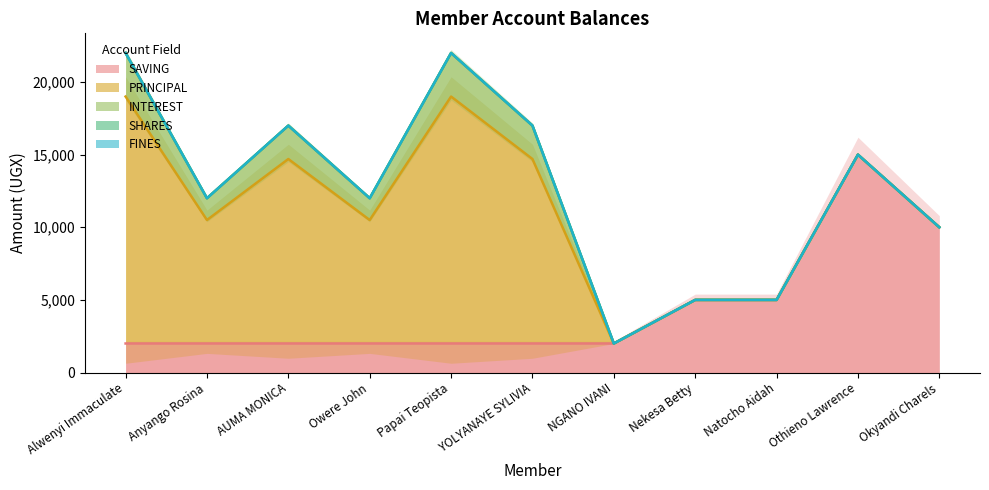

True or false: INTEREST and PRINCIPAL cross at least once.

False